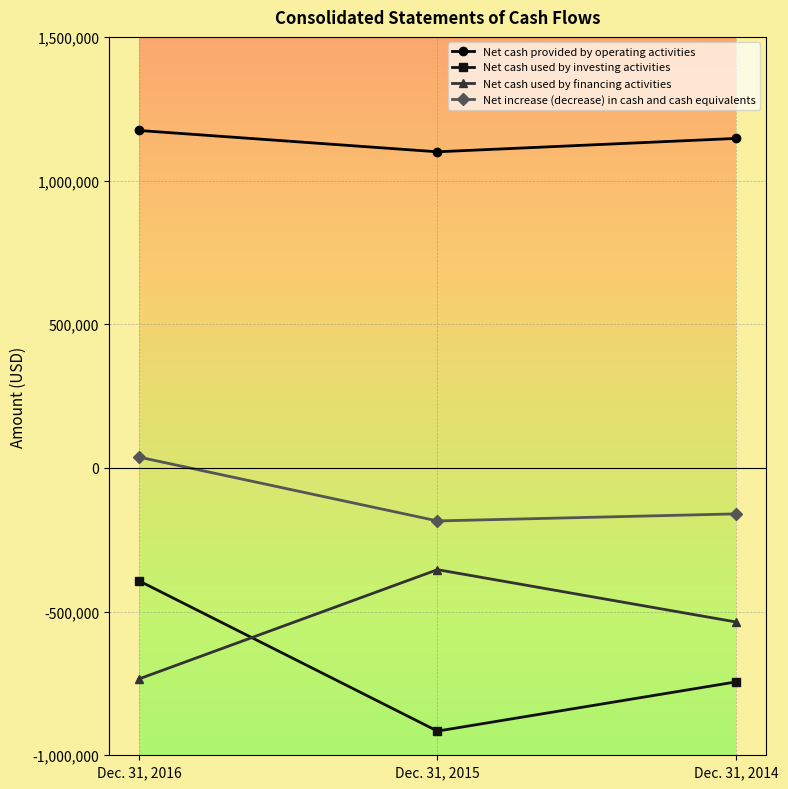

Between Dec. 31, 2014 and Dec. 31, 2016, which is larger?

Dec. 31, 2016